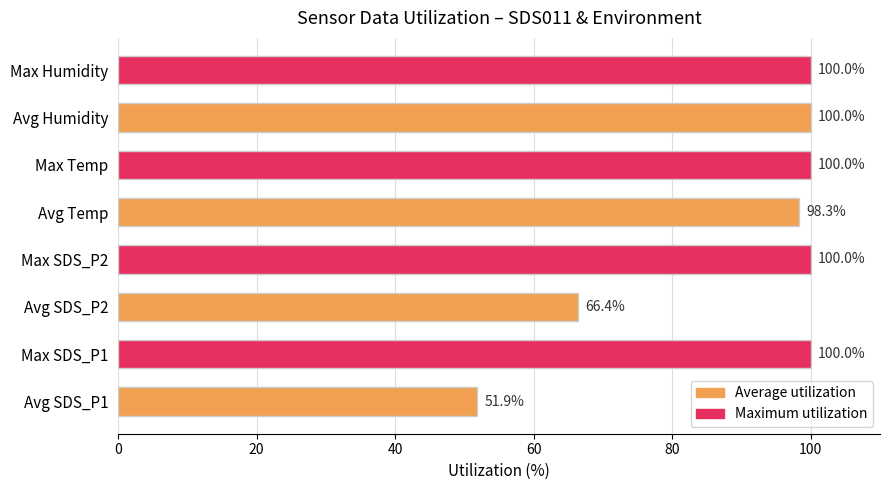

The value at Avg SDS_P1 is 69.3. True or false?

False